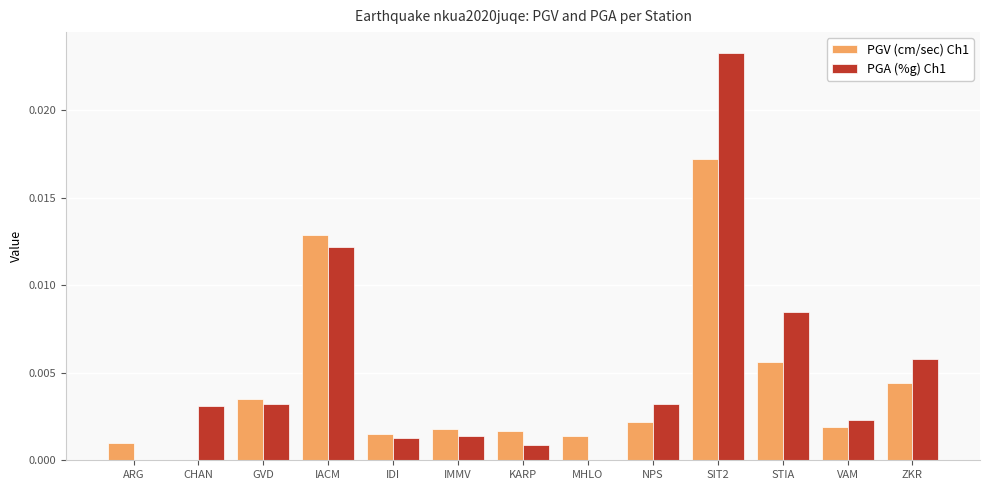

How many categories are shown in the chart?

13